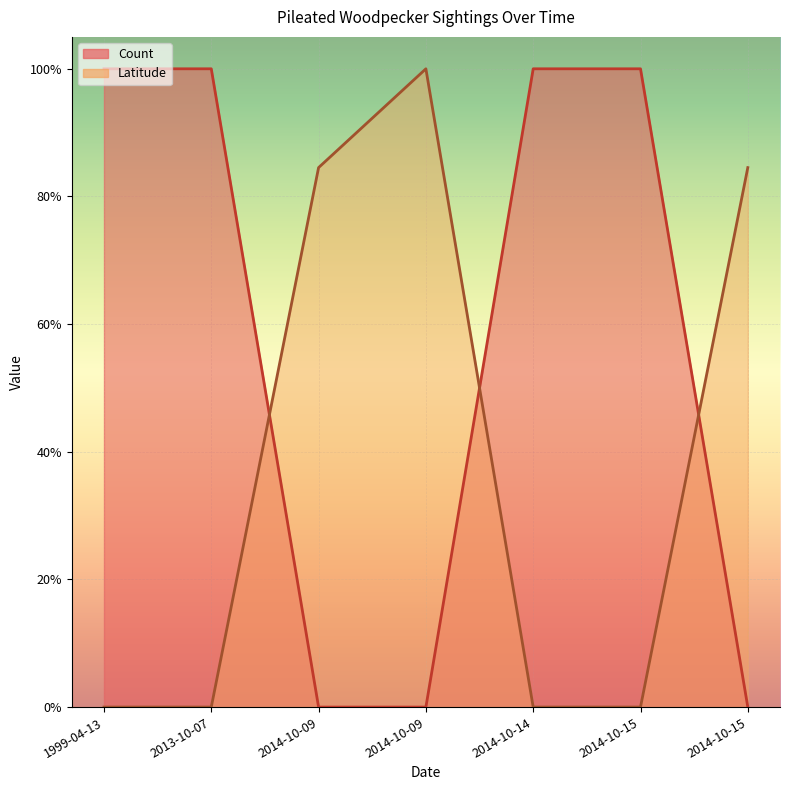

Reading left to right, what are all the values shown in this chart?

Count: 1.0	1.0	0.0	0.0	1.0	1.0	0.0
Latitude: 0.0	0.0	0.8	1.0	0.0	0.0	0.8